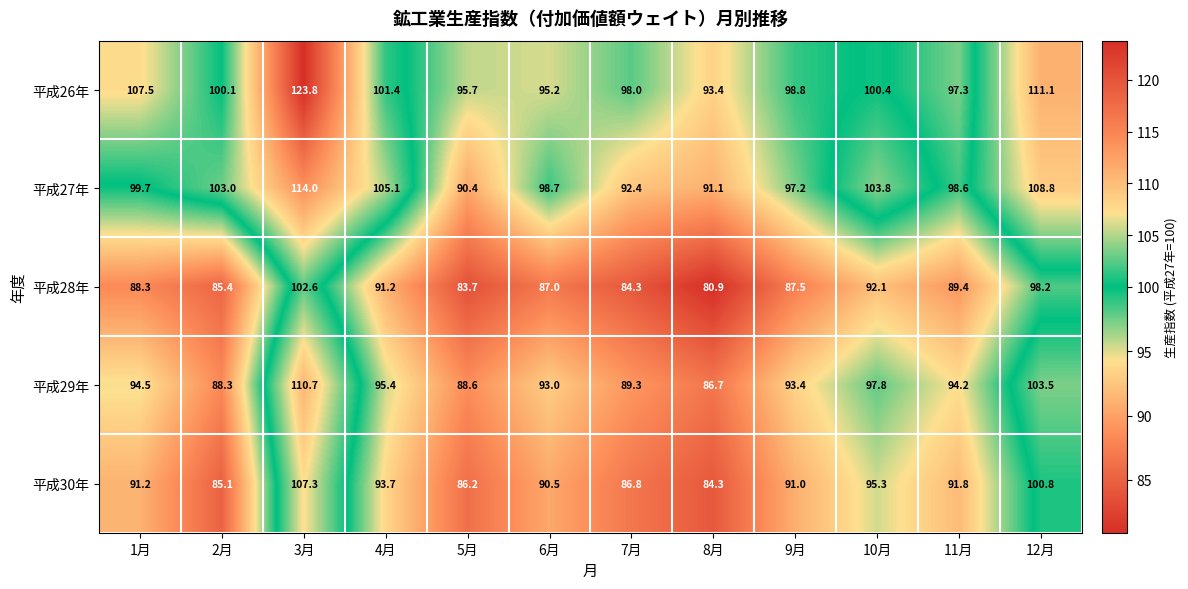

Read the 平成28年 value at 10月.

92.1